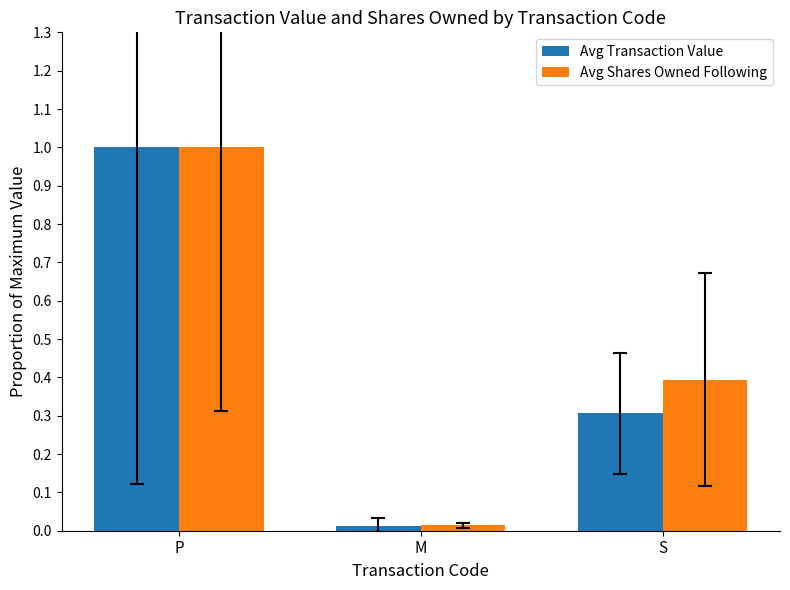

What are all the series names shown in the legend?

Avg Transaction Value, Avg Shares Owned Following